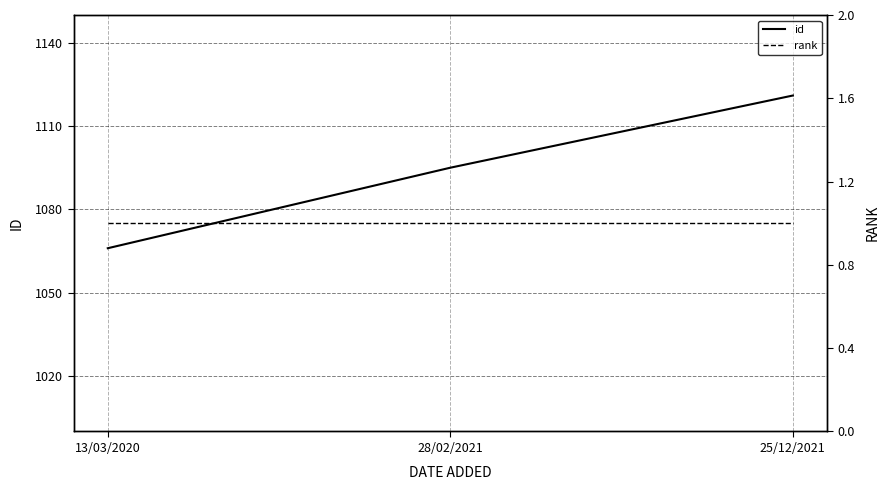

How many values in the id series are below 1095?

1